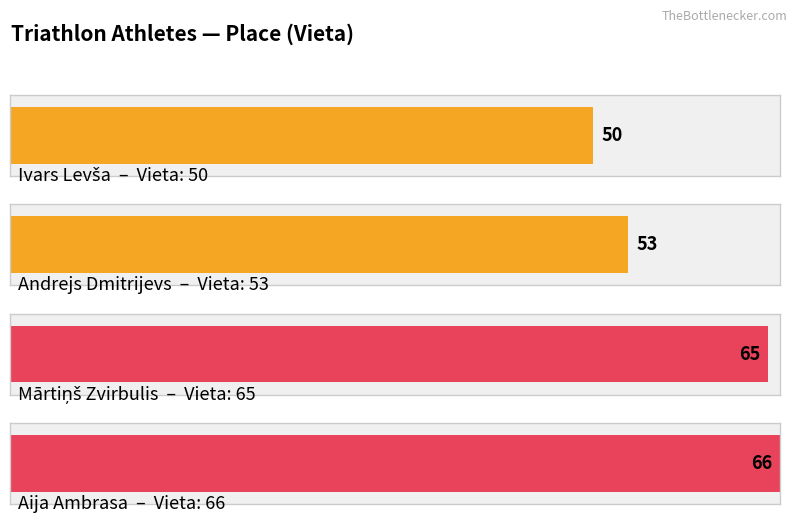

What is the difference between the second highest and minimum values?

15